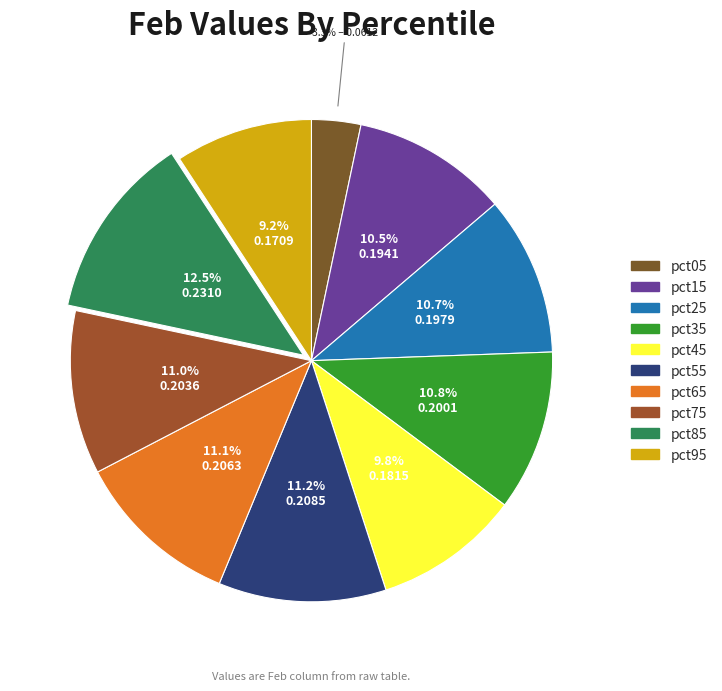

Count the number of slices in the pie.

10